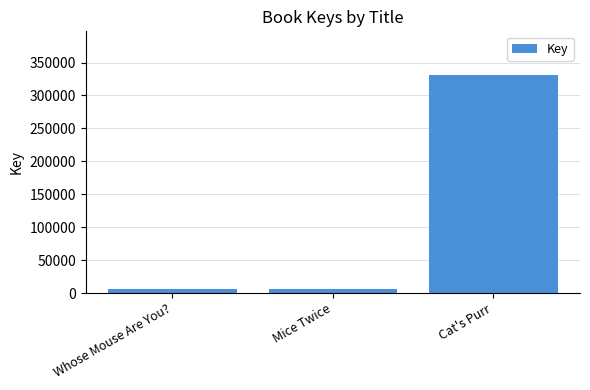

What is the minimum value shown in the chart?

5634